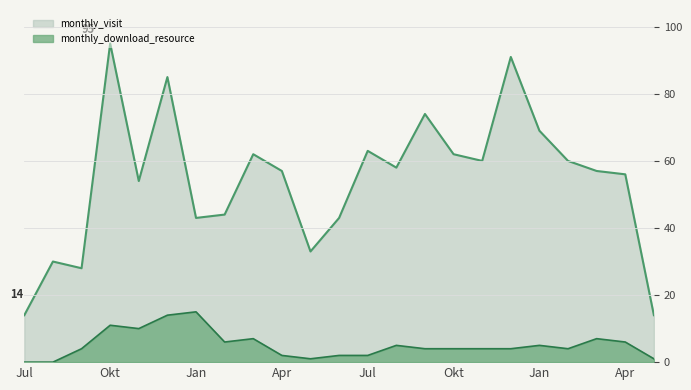

How many lines are shown in the chart?

2